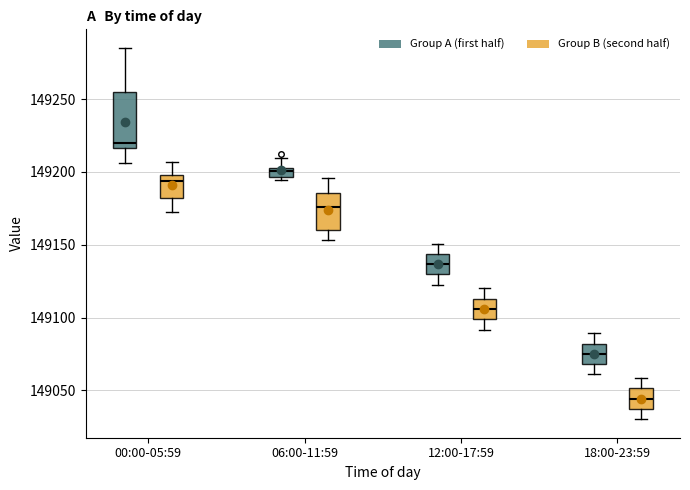

Which box's median line is the highest?

00:00-05:59 (Group A (first half))